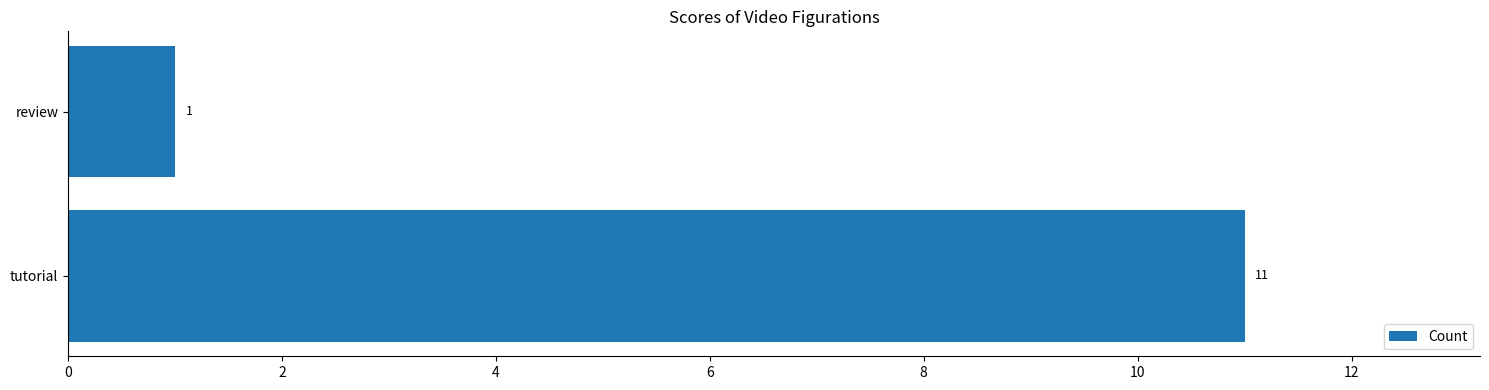

Reading top to bottom, list all the values displayed in this chart.

1	11